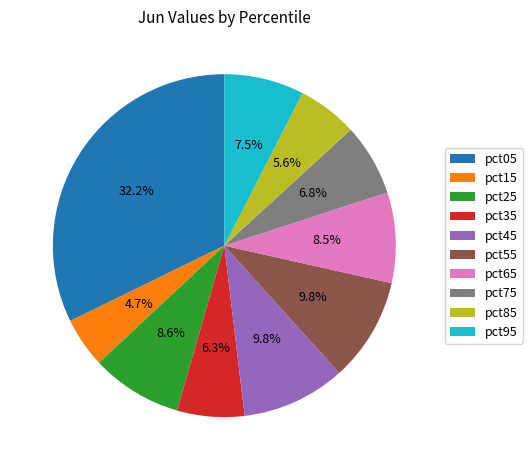

What percentage is the pct85 slice, to the nearest percent?

6%